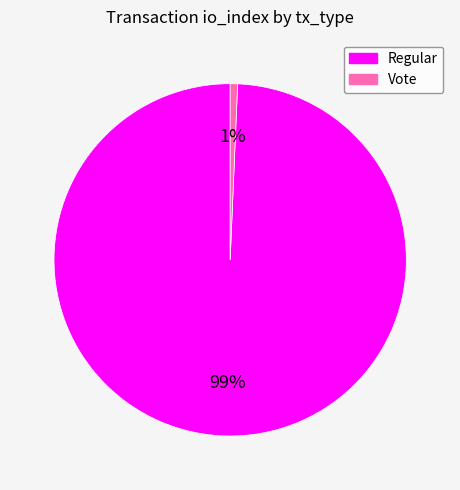

Do Regular and Vote together represent more than half of the pie?

Yes